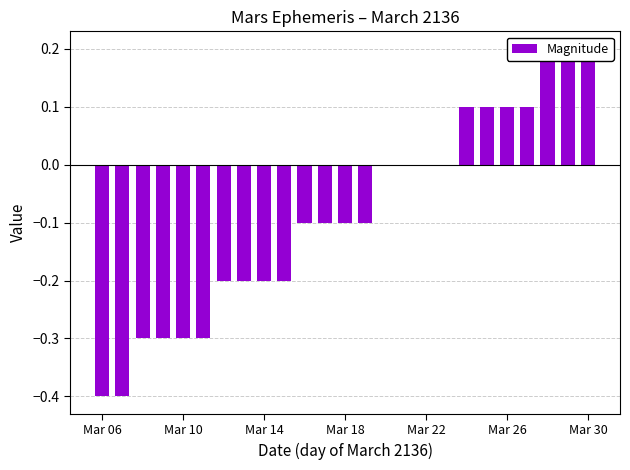

What is the average value?

-0.1